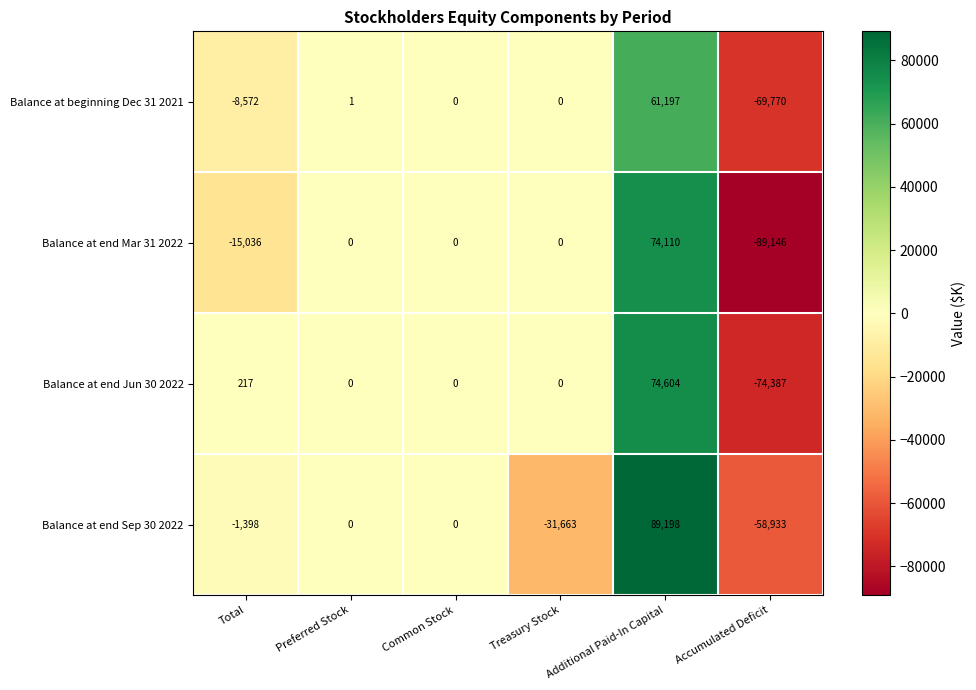

The value of Balance at end Sep 30 2022 at Additional Paid-In Capital is 46596. True or false?

False